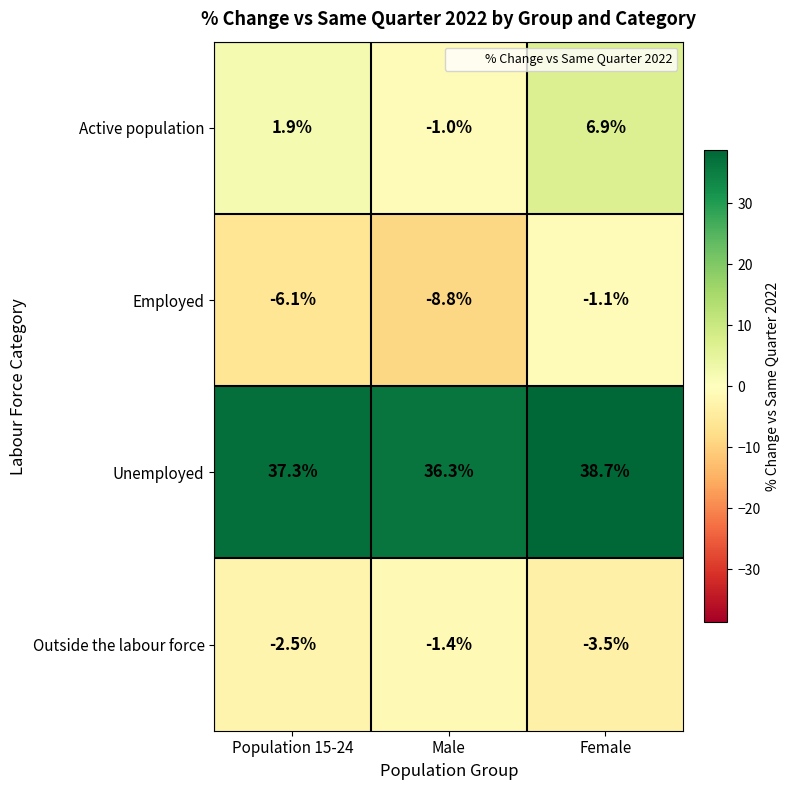

Which series has the largest range (max minus min)?

Active population